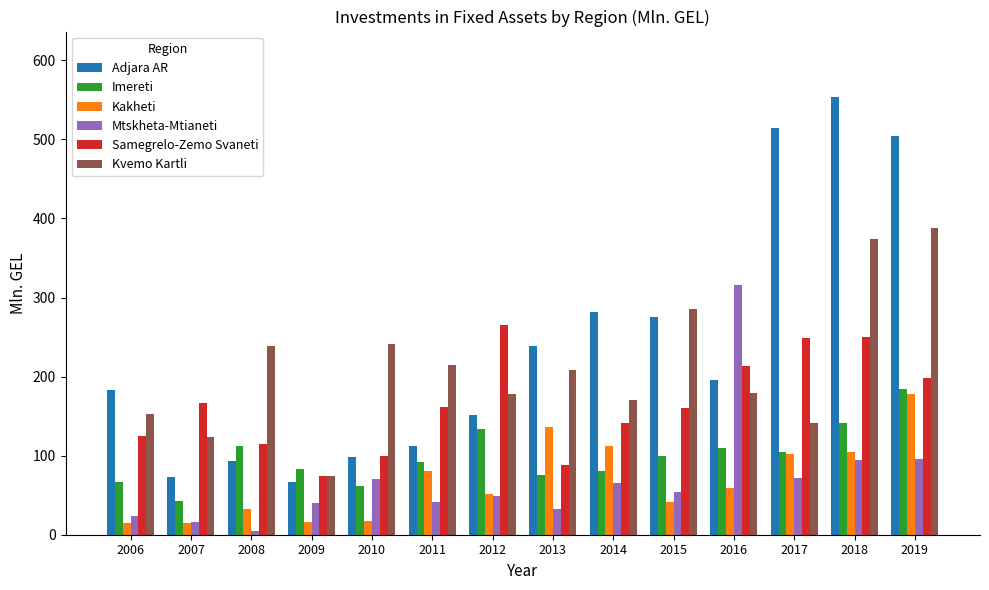

What is the spread (max minus min) of values at 2016?

257.1